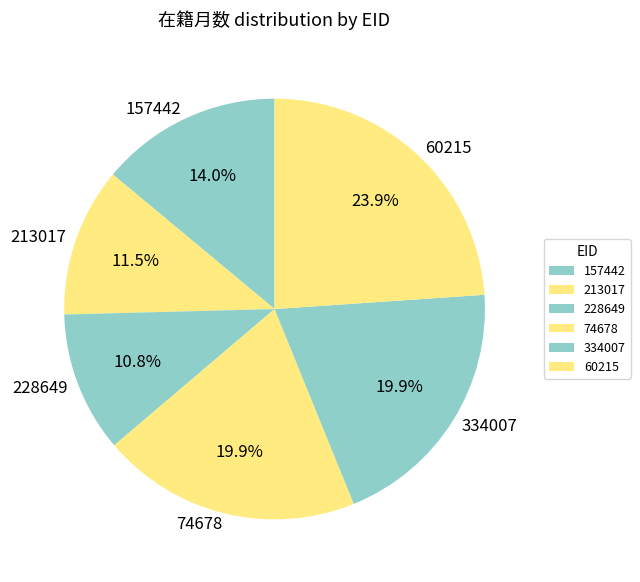

What is the ratio of the value at 334007 to the value at 213017?

1.7